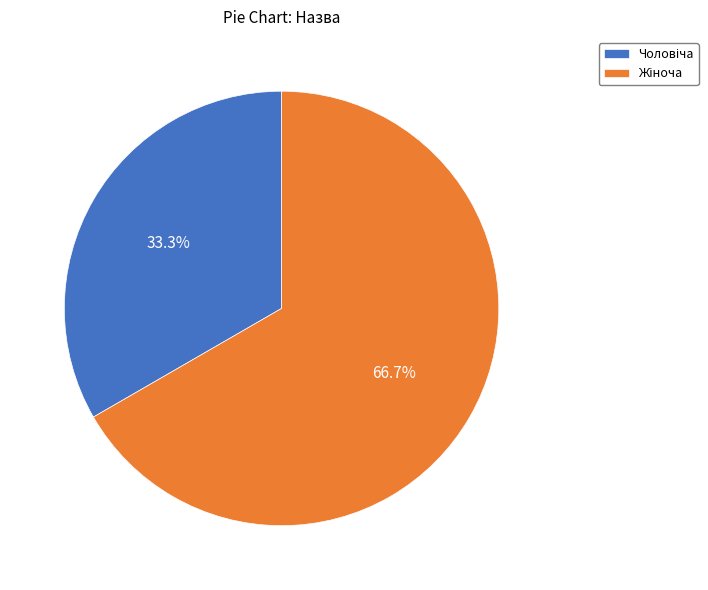

Is there a majority slice in this chart?

Yes